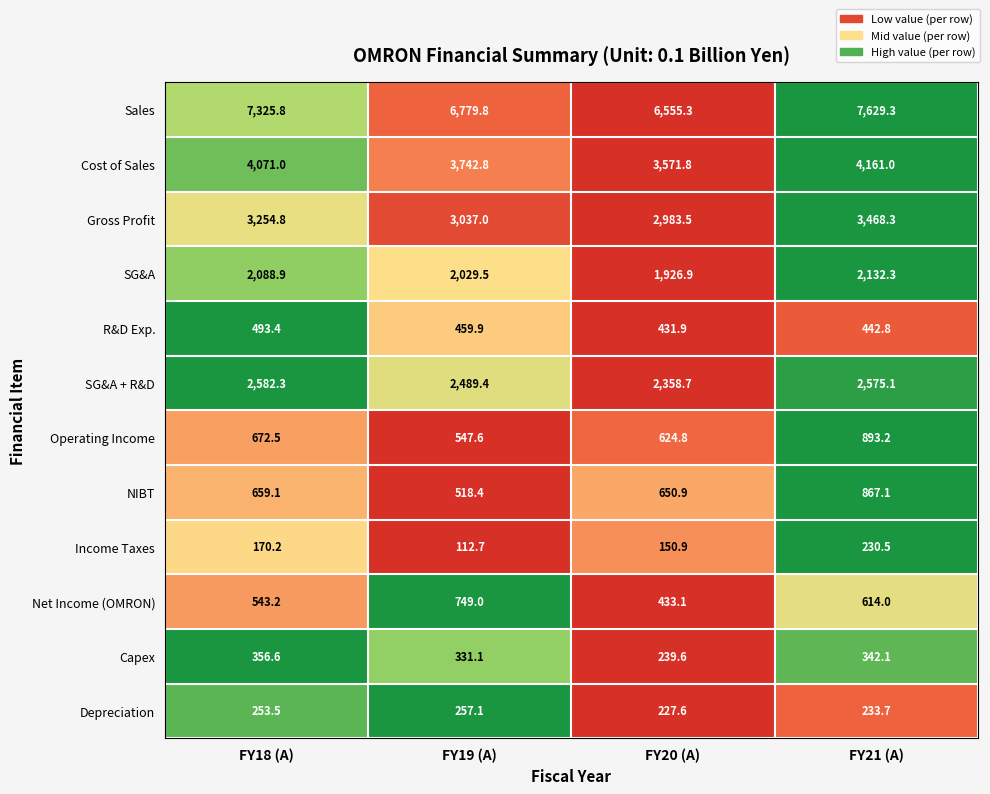

What is the total value across all series at FY18 (A)?

22471.3